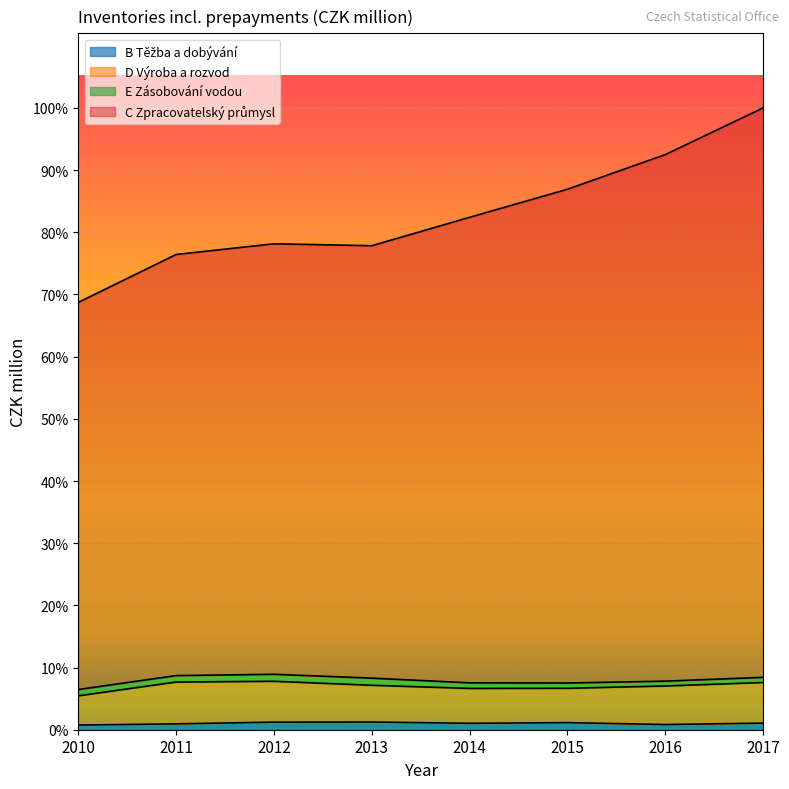

The C Zpracovatelský průmysl series shows 292192 at 2014. True or false?

False